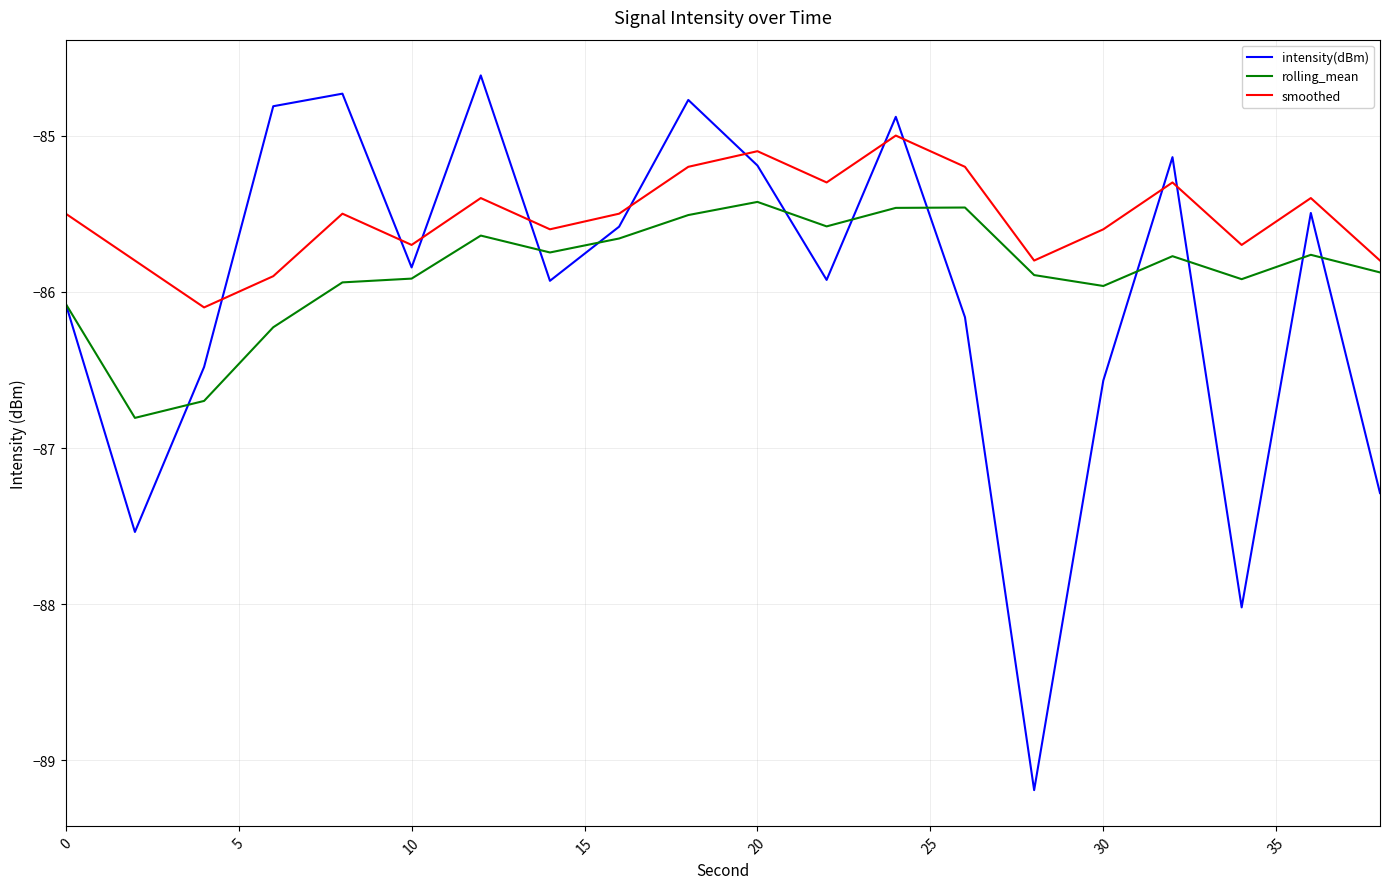

What is the smallest value displayed?

-89.2